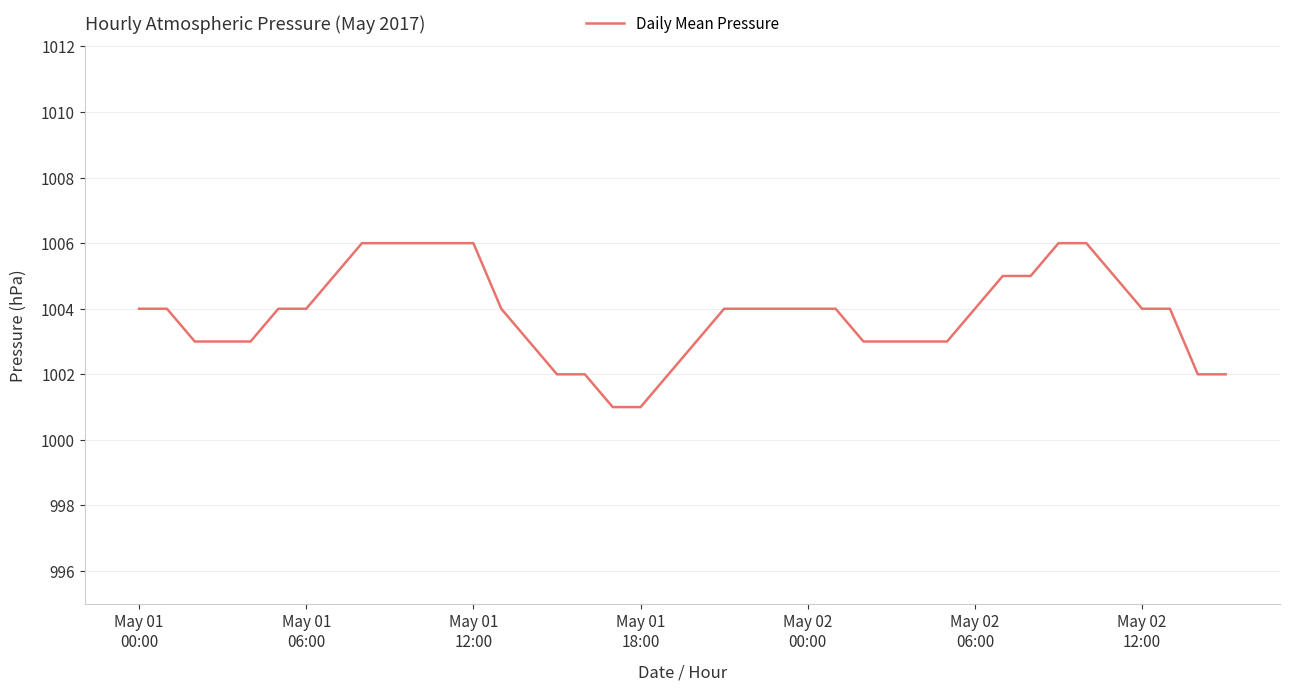

What is the sum of all values?

40153